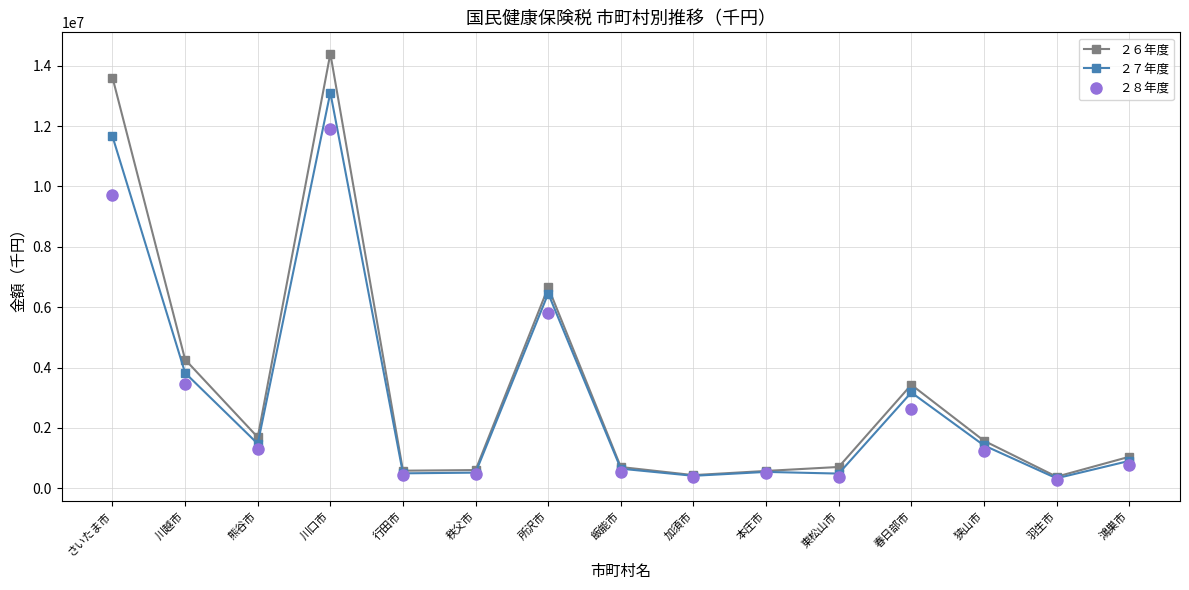

What is the lowest value of the ２６年度 series?

385114